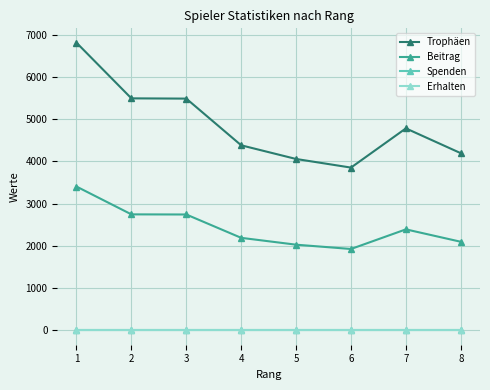

Does the chart have visible grid lines?

Yes